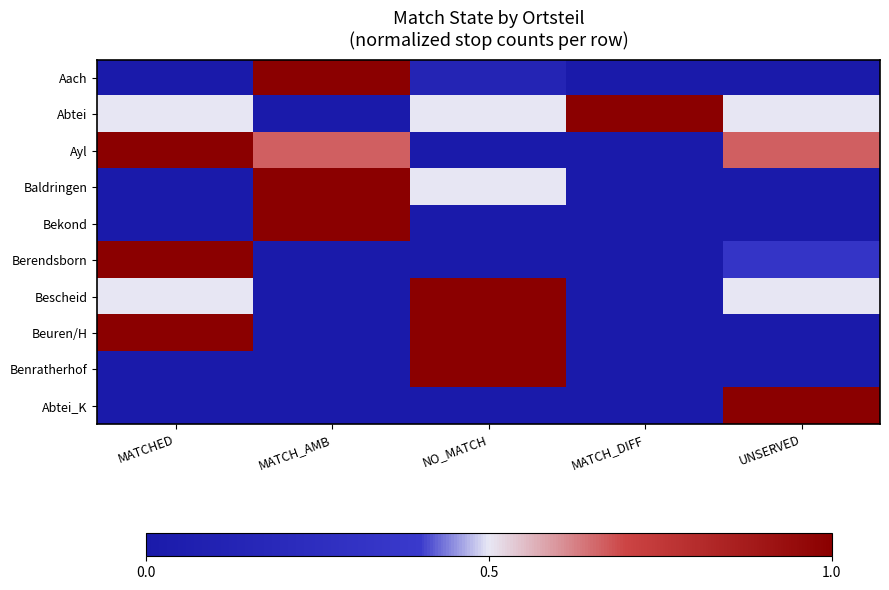

Reading left to right, what are all the values shown in this chart?

Aach: MATCHED=0.0	MATCH_AMB=1.0	NO_MATCH=0.1	MATCH_DIFF=0.0	UNSERVED=0.0
Abtei: MATCHED=0.5	MATCH_AMB=0.0	NO_MATCH=0.5	MATCH_DIFF=1.0	UNSERVED=0.5
Ayl: MATCHED=1.0	MATCH_AMB=0.7	NO_MATCH=0.0	MATCH_DIFF=0.0	UNSERVED=0.7
Baldringen: MATCHED=0.0	MATCH_AMB=1.0	NO_MATCH=0.5	MATCH_DIFF=0.0	UNSERVED=0.0
Bekond: MATCHED=0.0	MATCH_AMB=1.0	NO_MATCH=0.0	MATCH_DIFF=0.0	UNSERVED=0.0
Berendsborn: MATCHED=1.0	MATCH_AMB=0.0	NO_MATCH=0.0	MATCH_DIFF=0.0	UNSERVED=0.3
Bescheid: MATCHED=0.5	MATCH_AMB=0.0	NO_MATCH=1.0	MATCH_DIFF=0.0	UNSERVED=0.5
Beuren/H: MATCHED=1.0	MATCH_AMB=0.0	NO_MATCH=1.0	MATCH_DIFF=0.0	UNSERVED=0.0
Benratherhof: MATCHED=0.0	MATCH_AMB=0.0	NO_MATCH=1.0	MATCH_DIFF=0.0	UNSERVED=0.0
Abtei_K: MATCHED=0.0	MATCH_AMB=0.0	NO_MATCH=0.0	MATCH_DIFF=0.0	UNSERVED=1.0